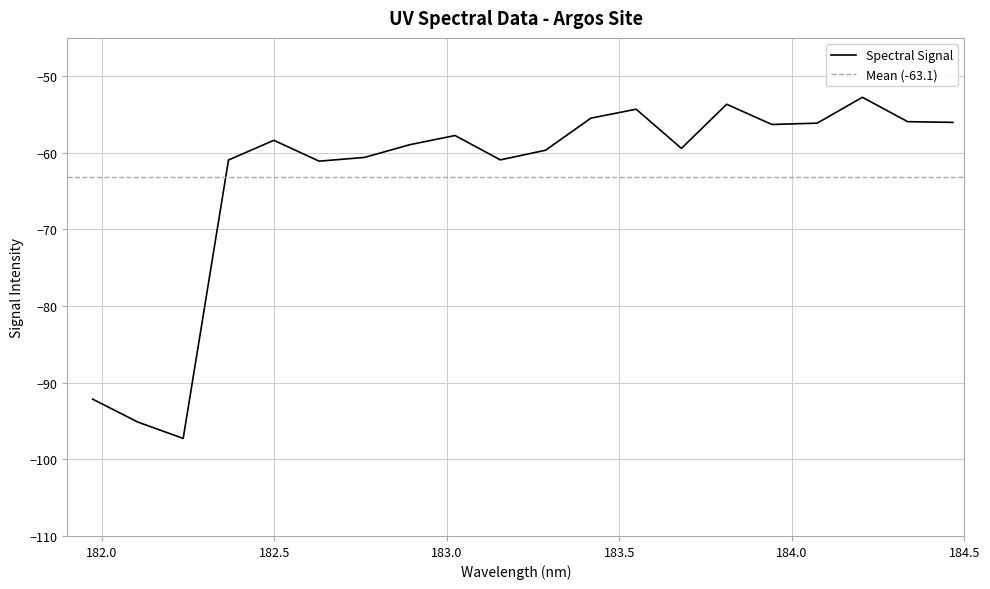

Reading left to right, what are all the values shown in this chart?

-92.1	-95.1	-97.3	-60.9	-58.4	-61.1	-60.6	-58.9	-57.7	-60.9	-59.7	-55.5	-54.3	-59.4	-53.7	-56.3	-56.1	-52.8	-55.9	-56.0